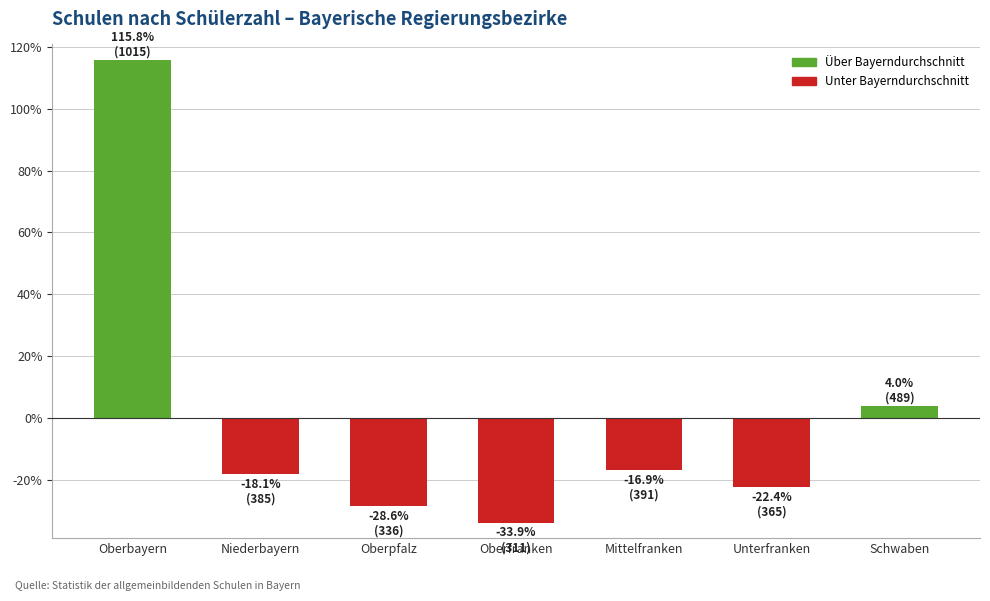

At which category does the chart reach its peak across all series?

Oberbayern